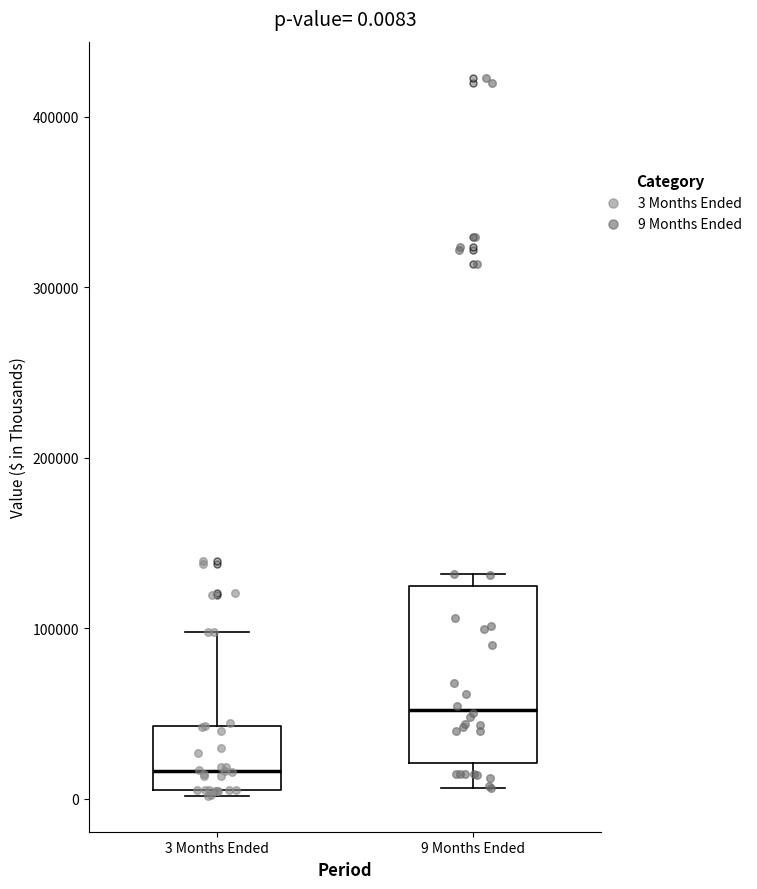

Which box is the tallest, from its lower edge to its upper edge?

9 Months Ended